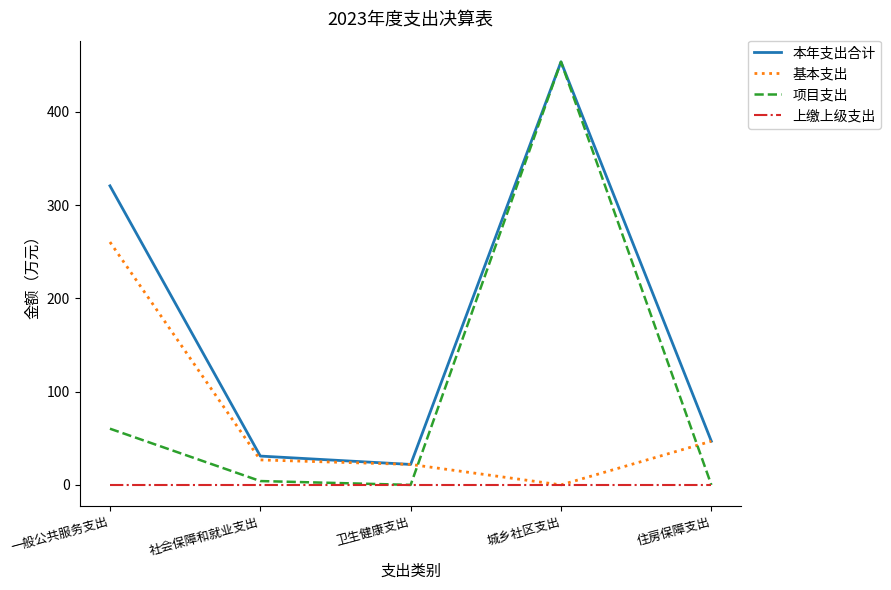

Read the 本年支出合计 value at 城乡社区支出.

453.5